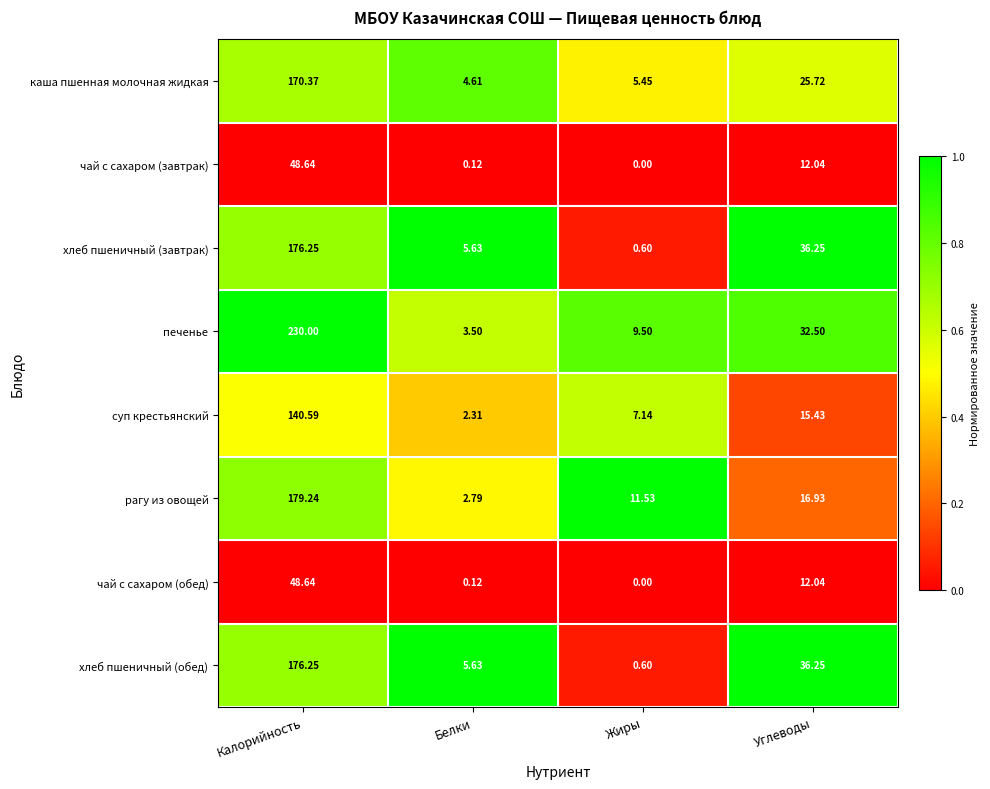

At which category is the sum across all series the highest?

Калорийность